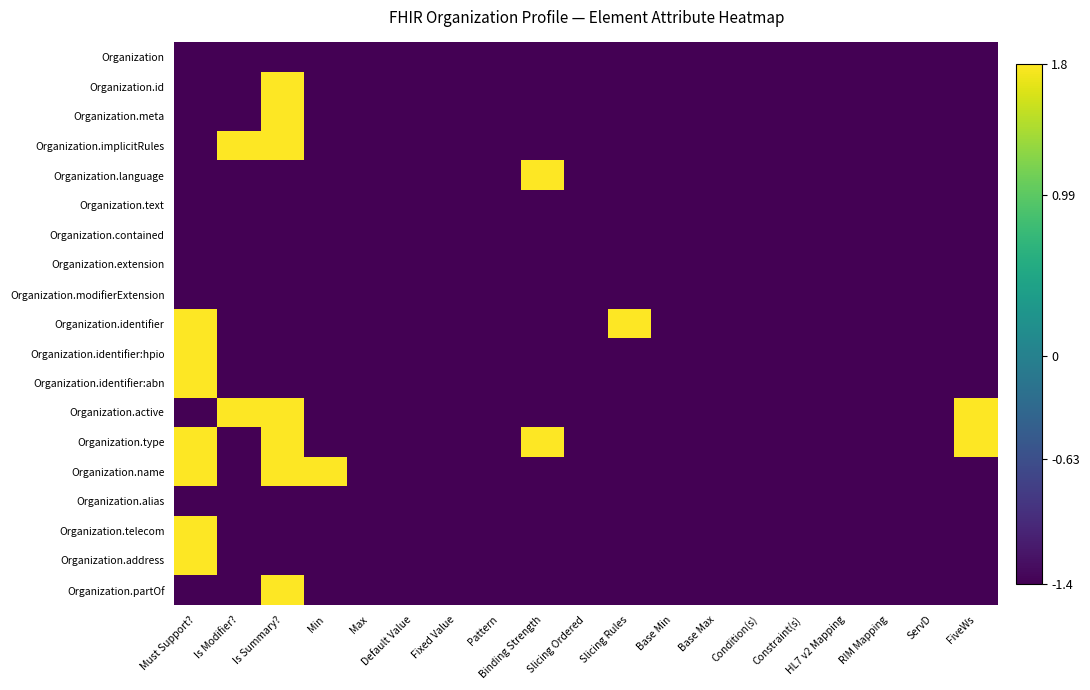

What is the total value across all series at Condition(s)?

-26.6